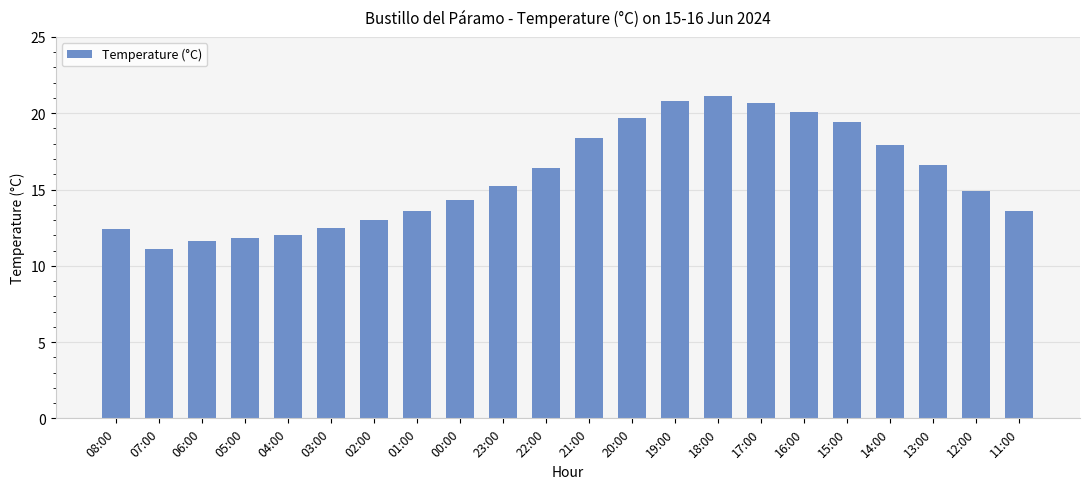

How many distinct data groups are displayed?

1